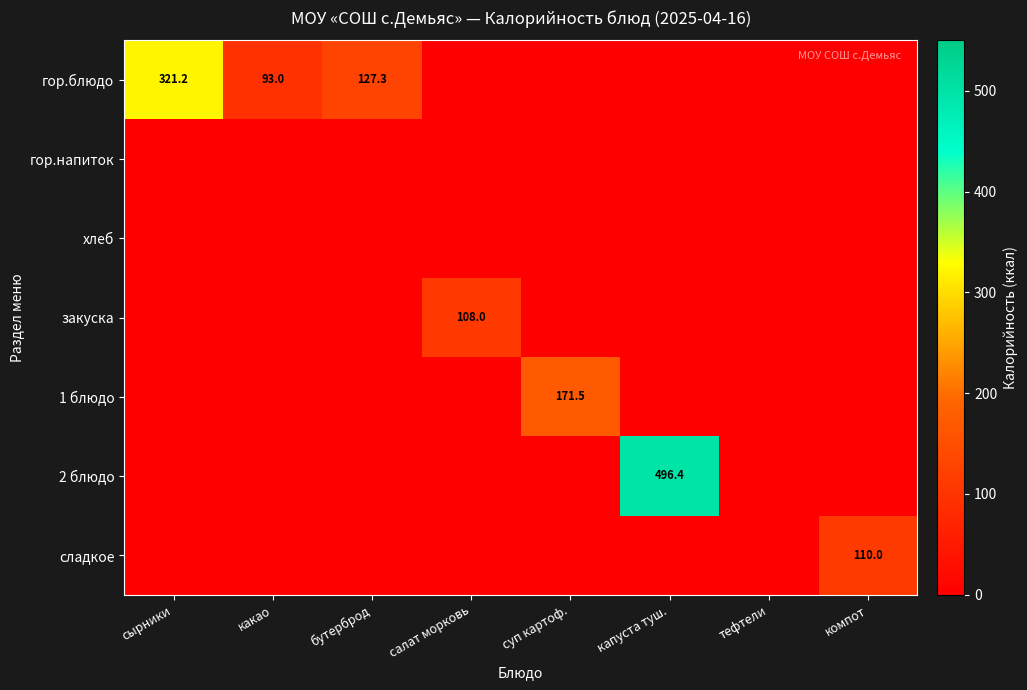

At which category is the sum across all series the highest?

капуста туш.